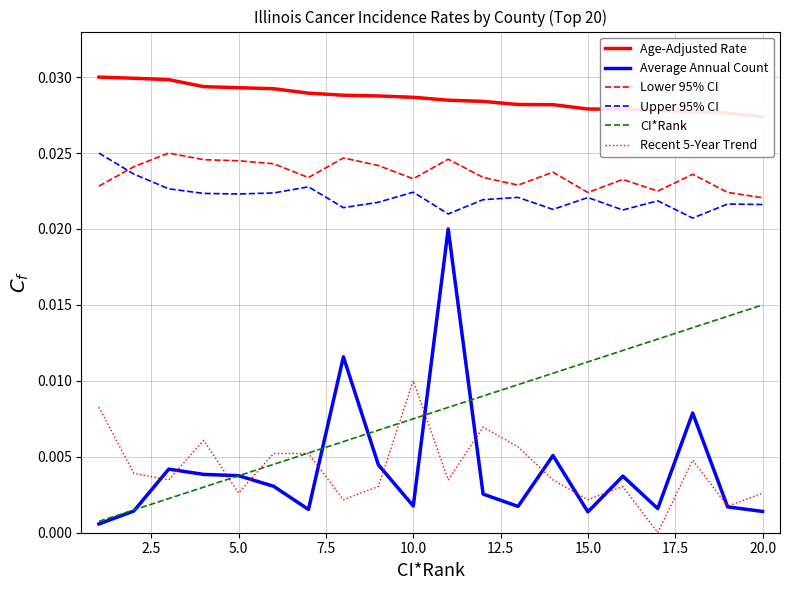

At which label does Recent 5-Year Trend reach its peak?

10.0